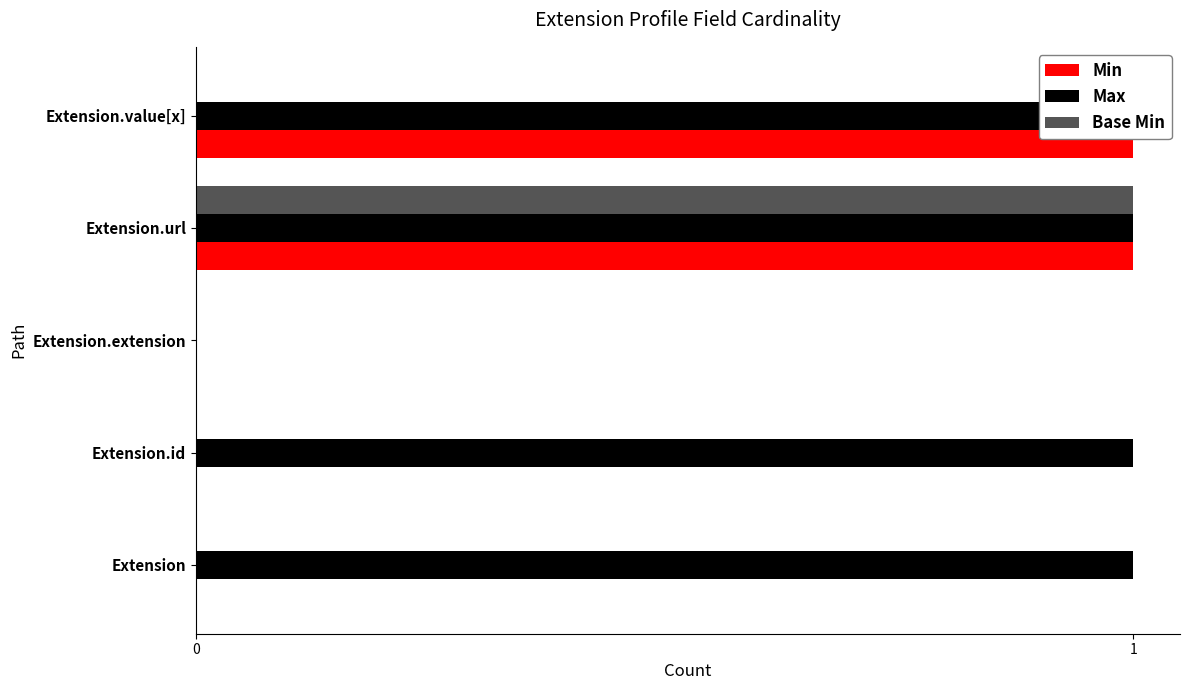

What is the difference between the Min values at Extension.url and Extension?

1